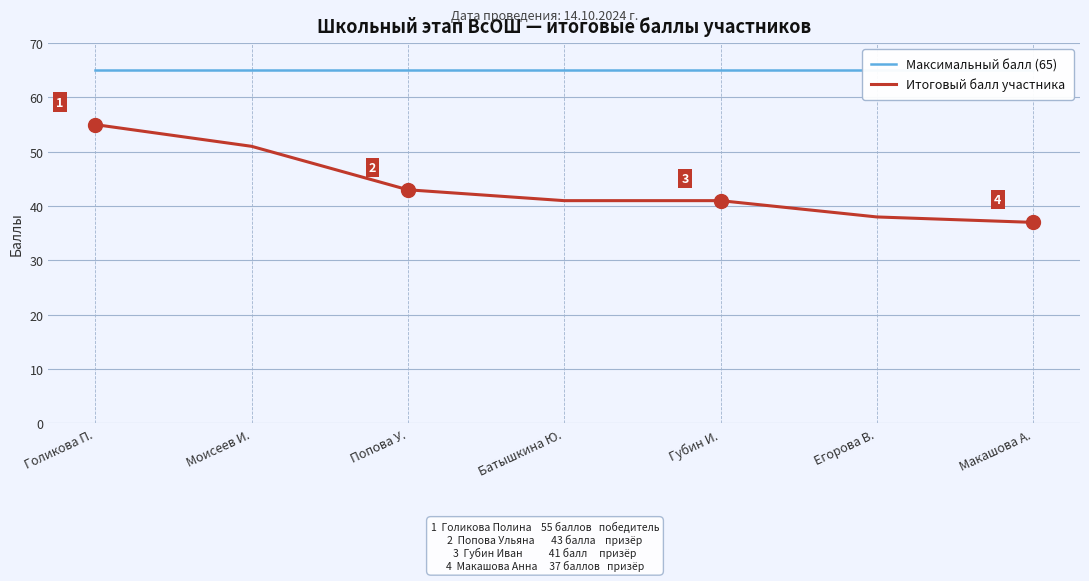

The Итоговый балл участника series shows 41 at Батышкина Ю.. True or false?

True